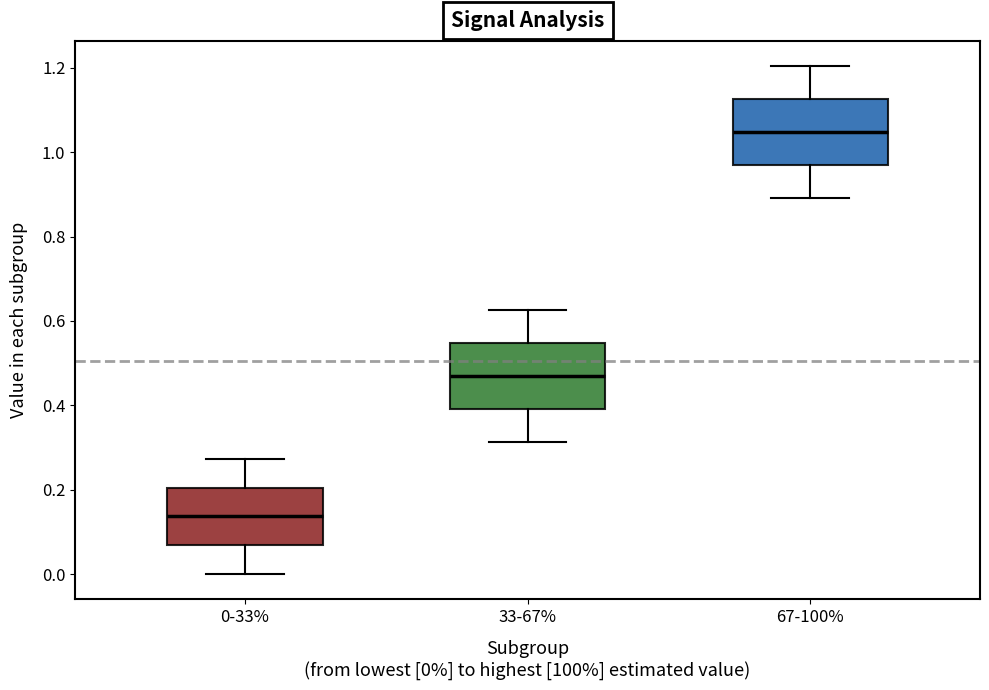

Where is the upper edge of the box for 33-67% on the y-axis? The values are not printed on the chart, so give them approximately, as read against the axis.

0.54